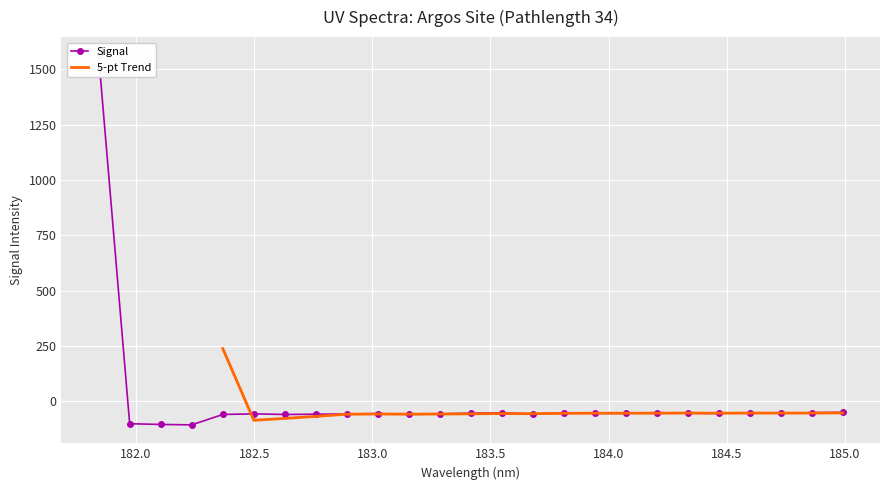

Count the number of values greater than -54.

11